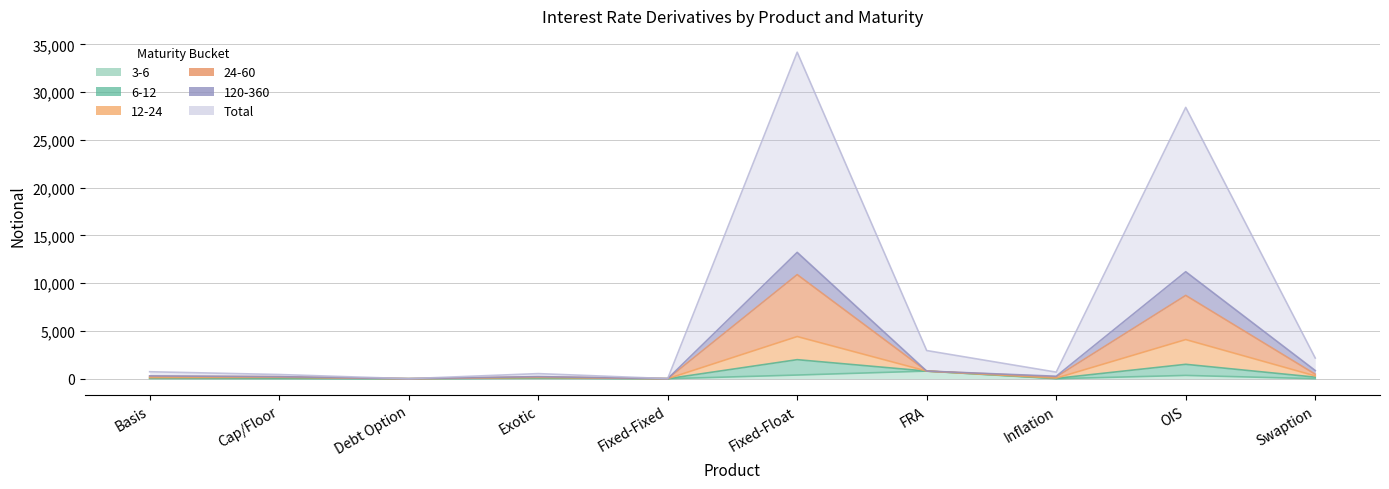

What is the lowest value of the 6-12 series?

2